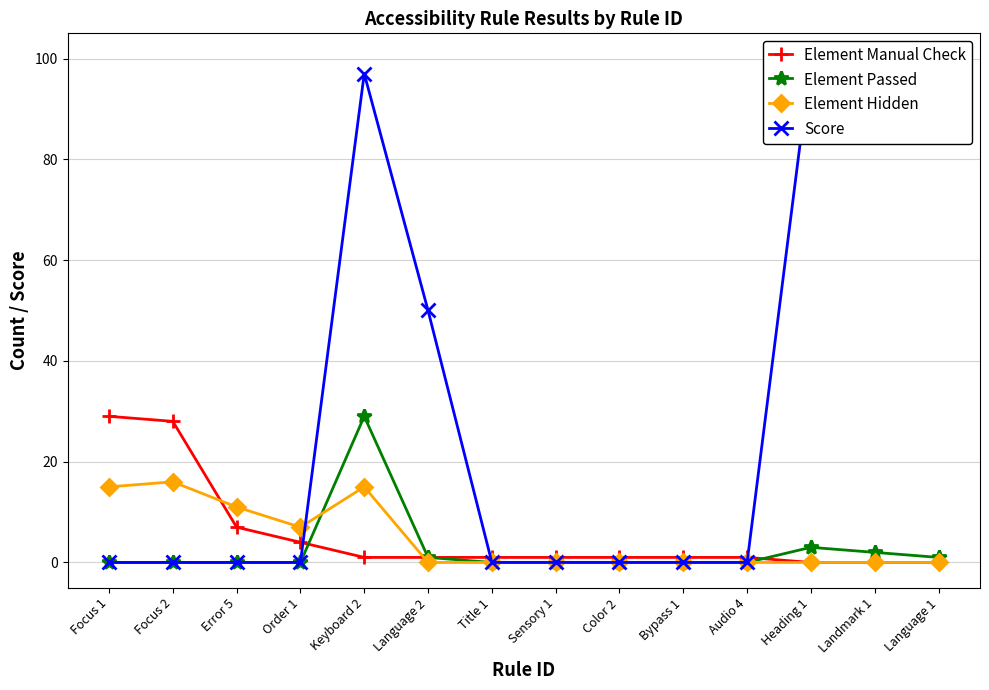

What position from the left is Heading 1?

12